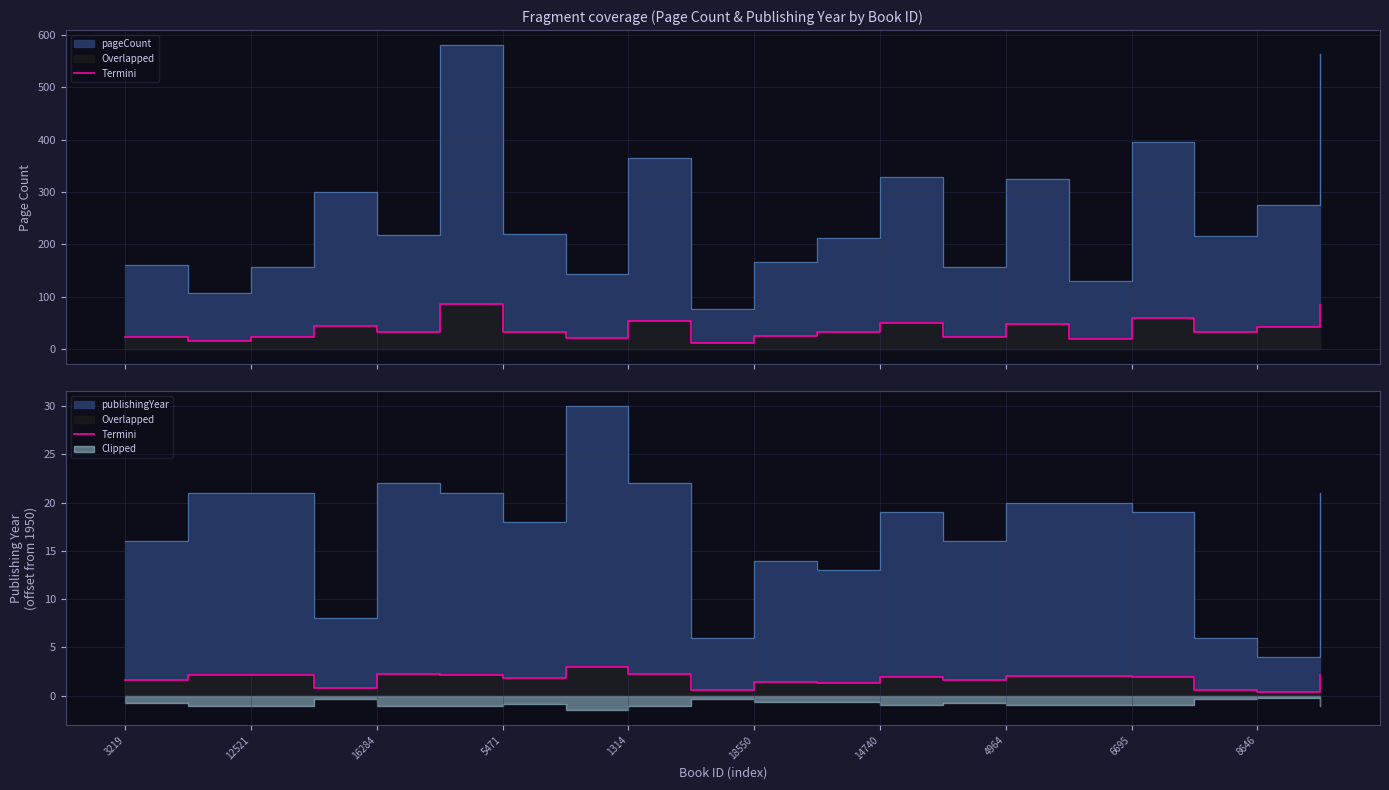

True or false: the data shows 1.4 at 12521.

False